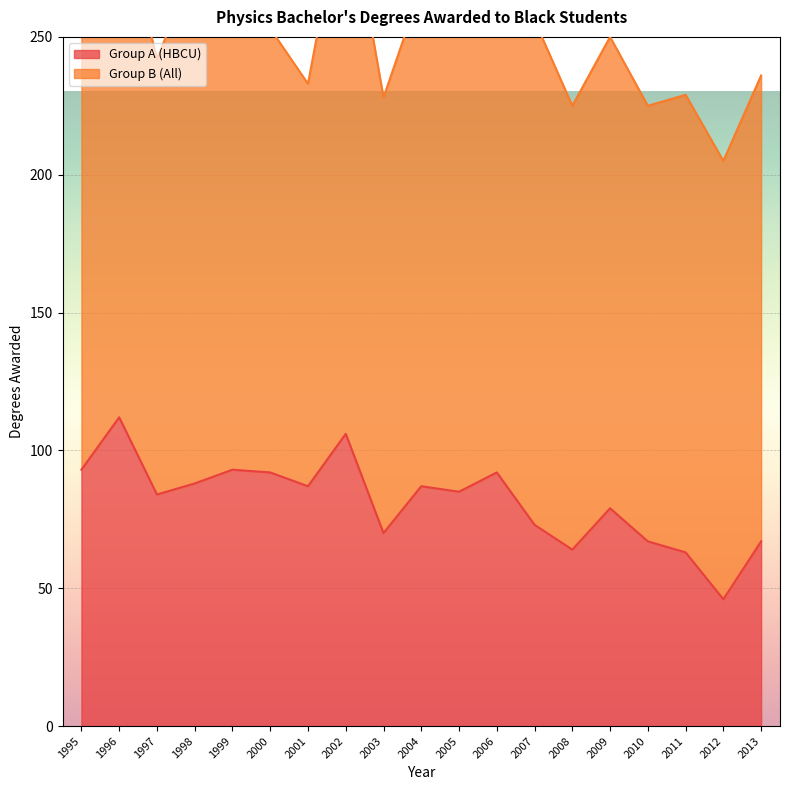

What is the difference between the maximum and minimum values?

66